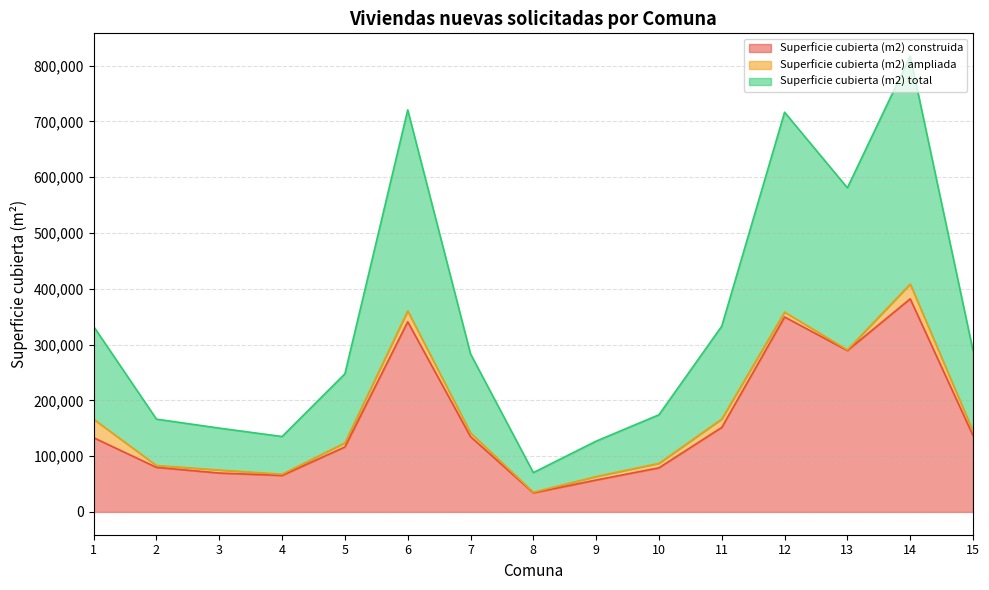

At how many categories does at least one series exceed 151318?

6